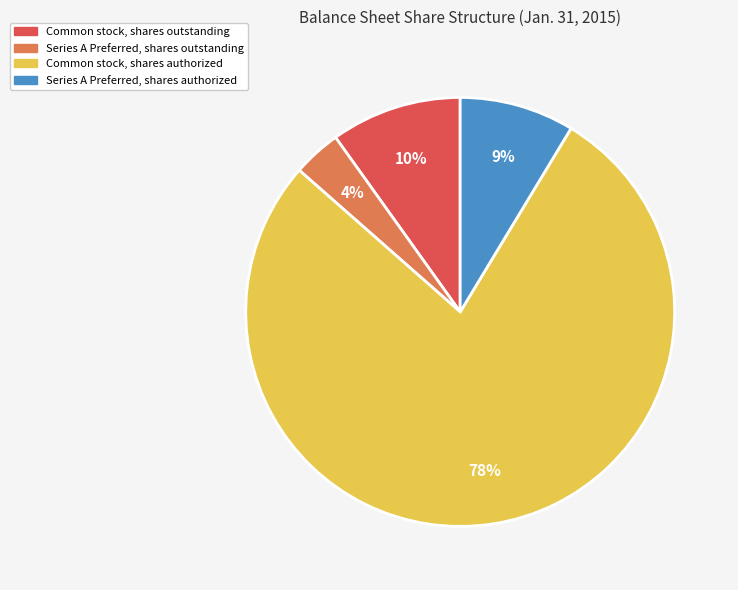

To the nearest percent, what is the average slice percentage?

25%